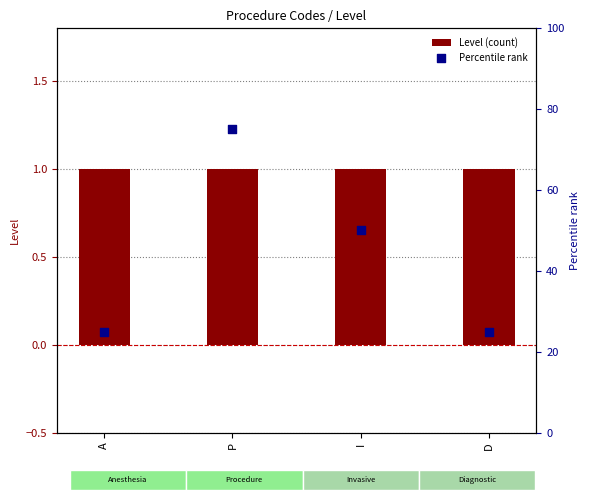

At how many categories does at least one series exceed 6?

4